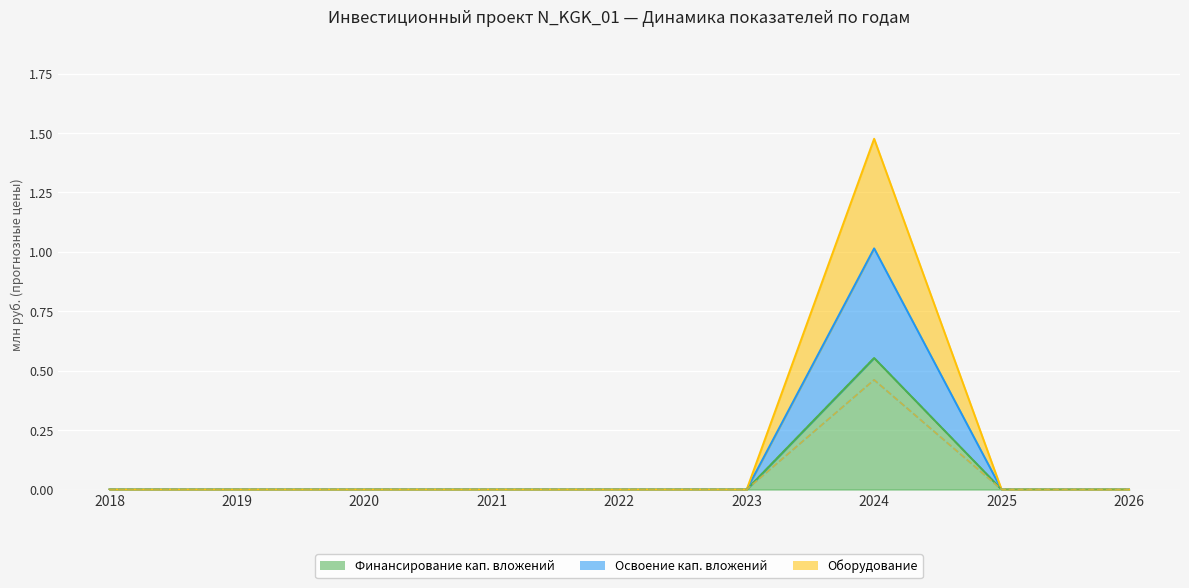

List the labels in order of Освоение кап. вложений value, smallest first.

2018, 2019, 2020, 2021, 2022, 2023, 2025, 2026, 2024